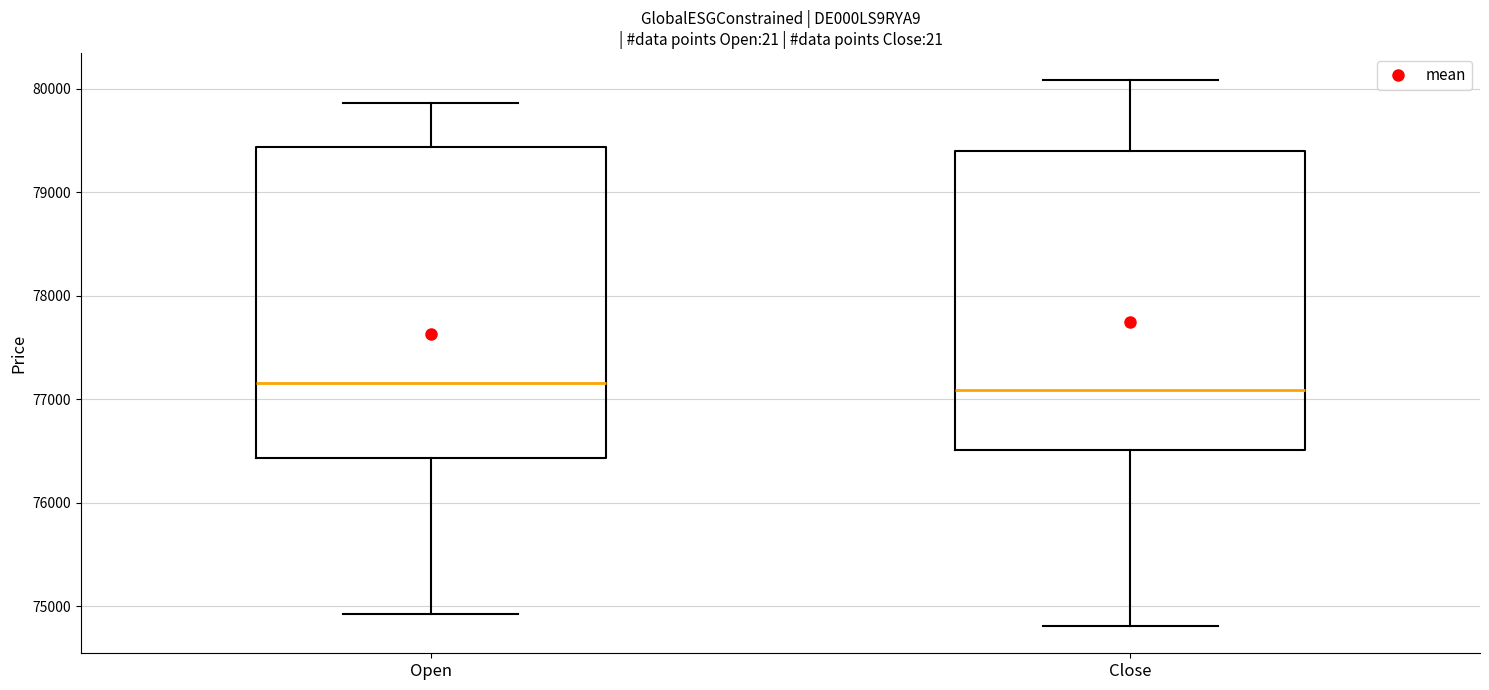

Comparing the boxes themselves (not the whiskers), which one is the tallest?

Open